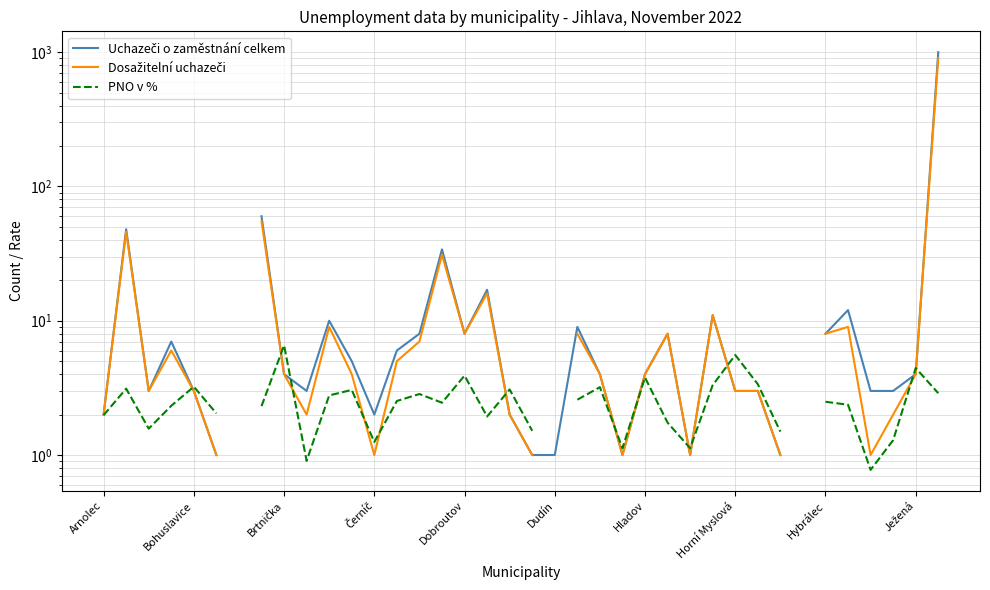

After their last crossing, which series has the higher values: Uchazeči o zaměstnání celkem or PNO v %?

Uchazeči o zaměstnání celkem